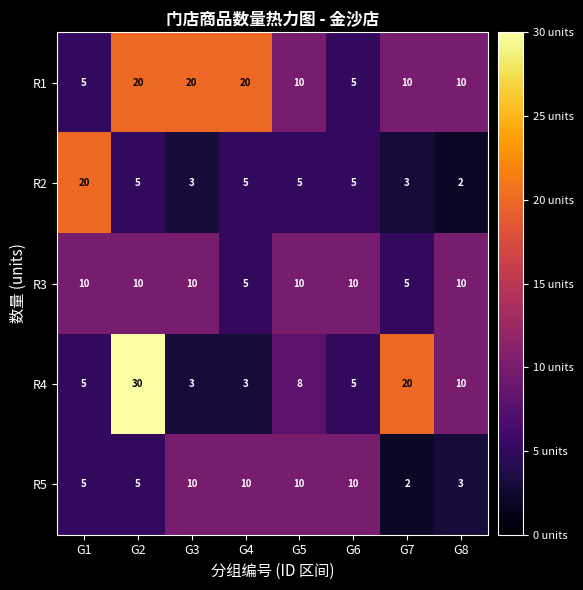

Count the number of categories in the chart.

8